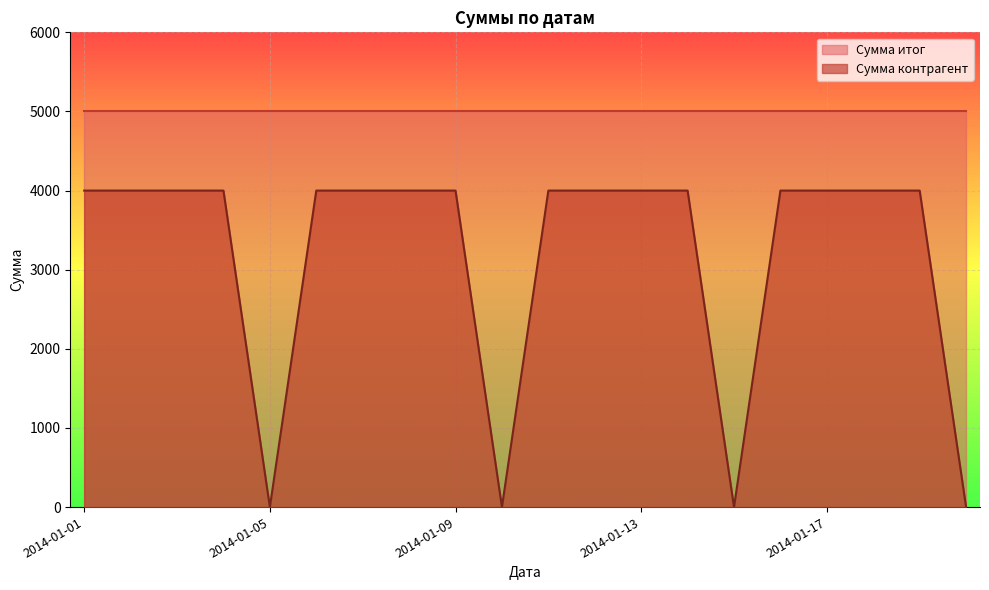

Which category has the highest value across all series?

2014-01-01